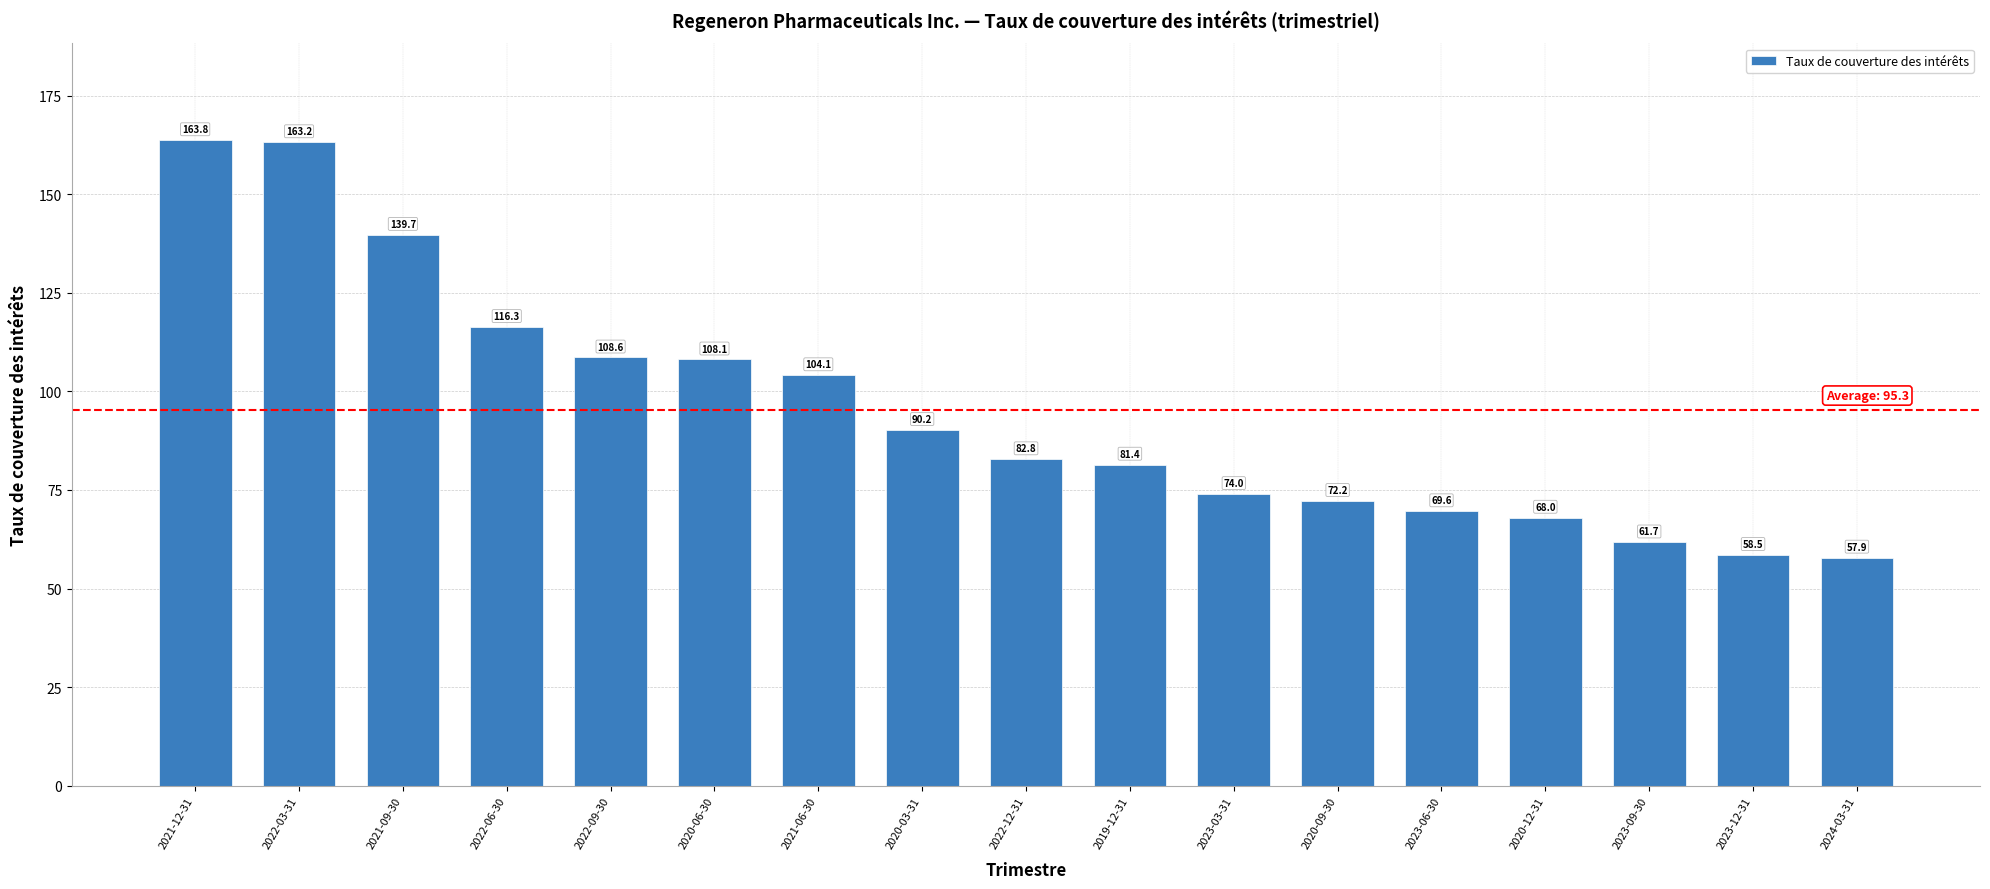

Is it true that the value at 2020-09-30 is 72.2?

True